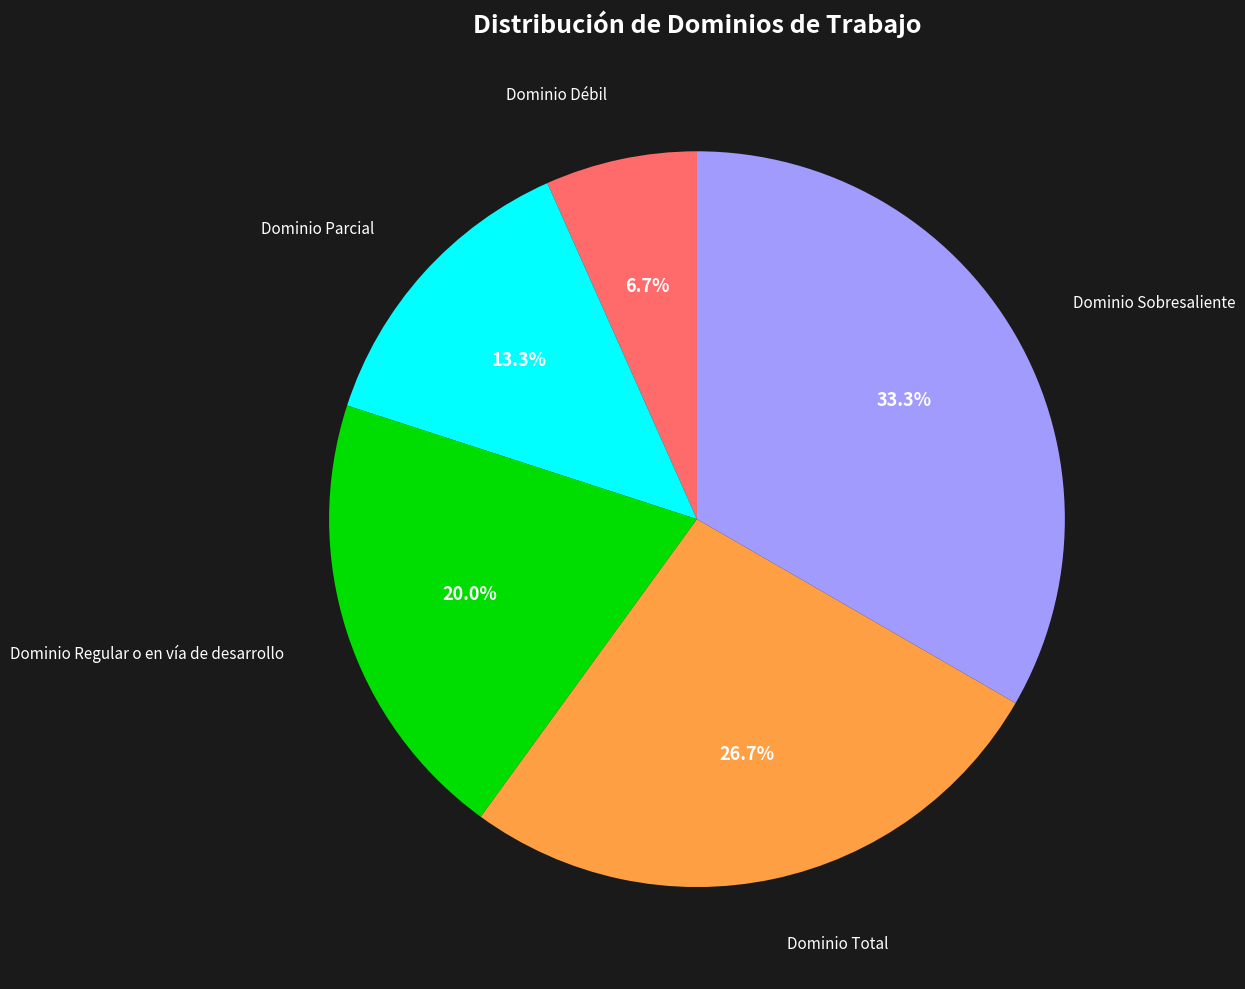

Is there any slice that represents more than half of the pie?

No